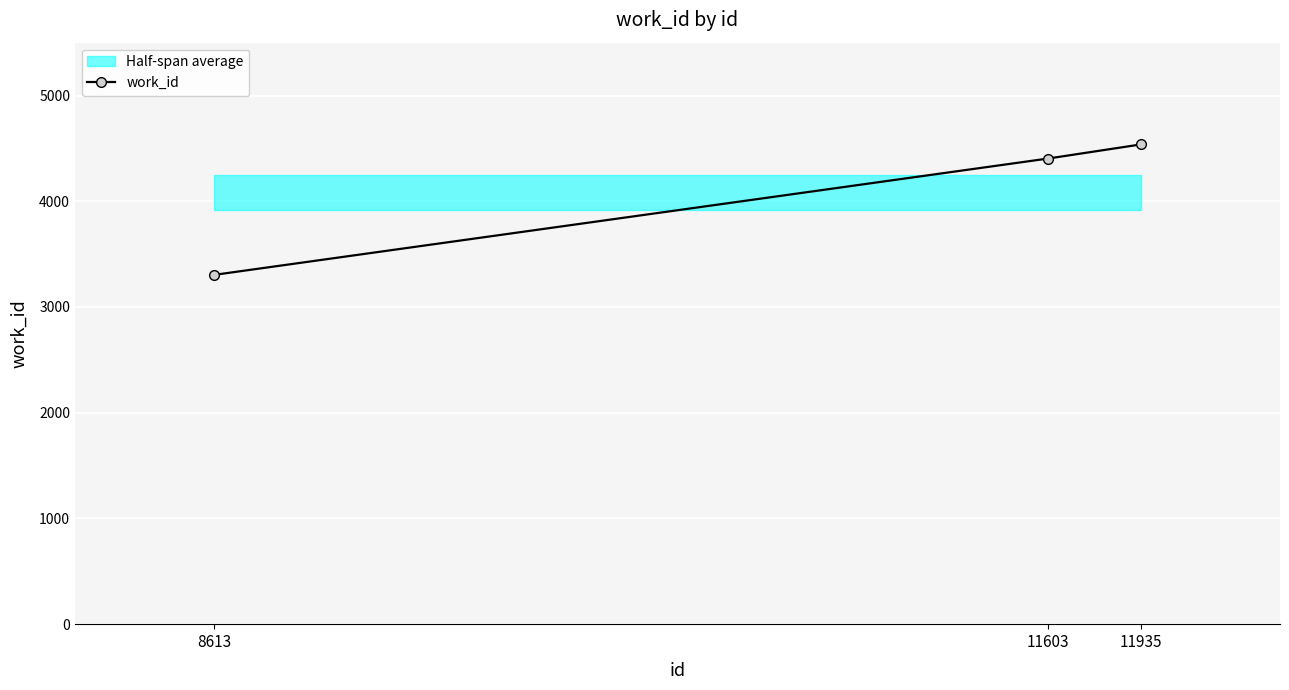

Count the values in the range 3304 to 4537.

3